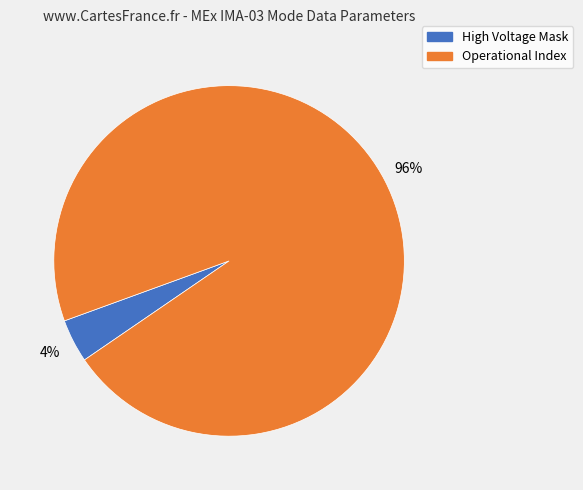

To the nearest percent, what is the combined percentage of Operational Index and High Voltage Mask?

100%